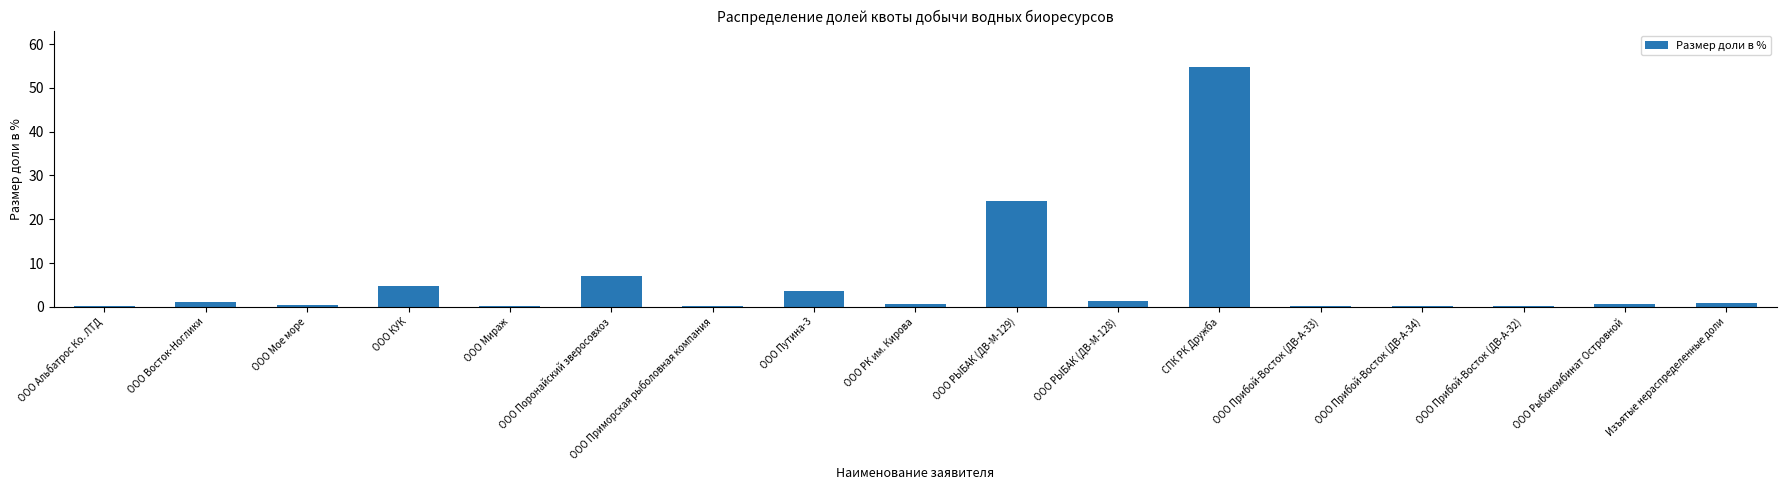

What is the approximate value at ООО КУК?

4.8